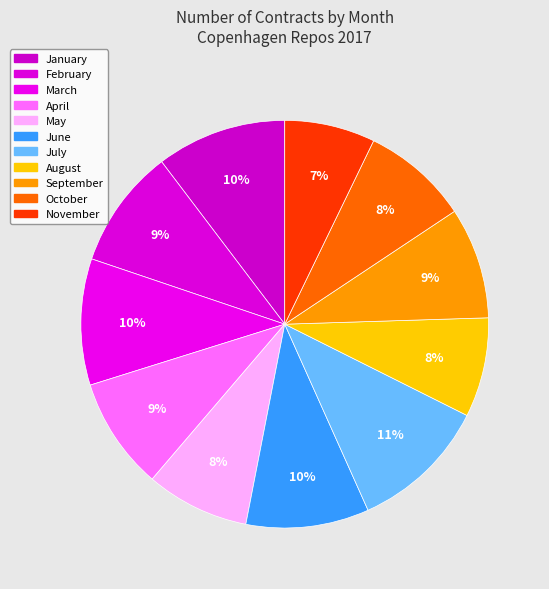

Is it true that November is 7% of the pie?

True